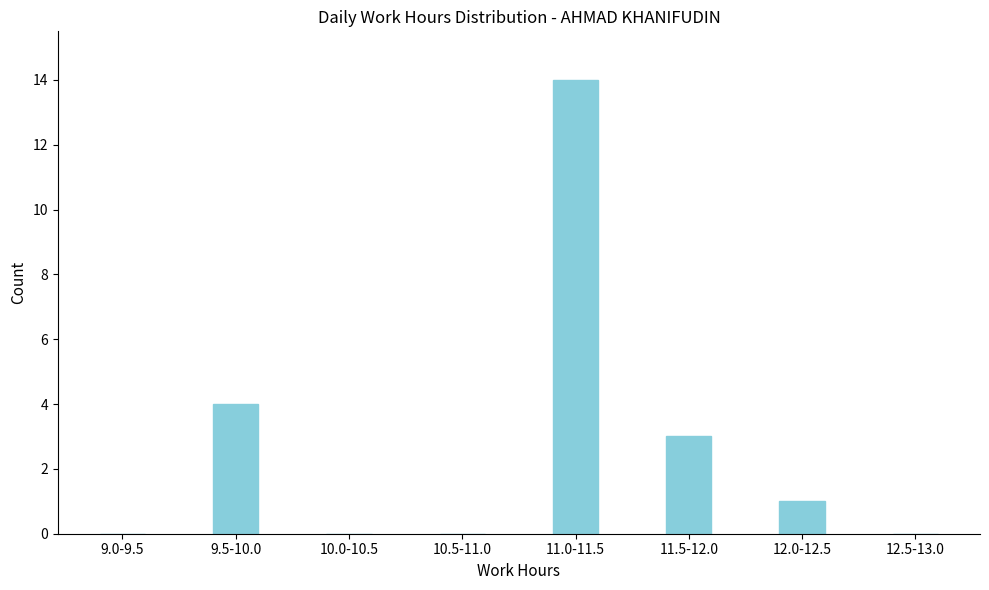

Reading left to right, what are all the values shown in this chart?

9.0-9.5=0	9.5-10.0=4	10.0-10.5=0	10.5-11.0=0	11.0-11.5=14	11.5-12.0=3	12.0-12.5=1	12.5-13.0=0